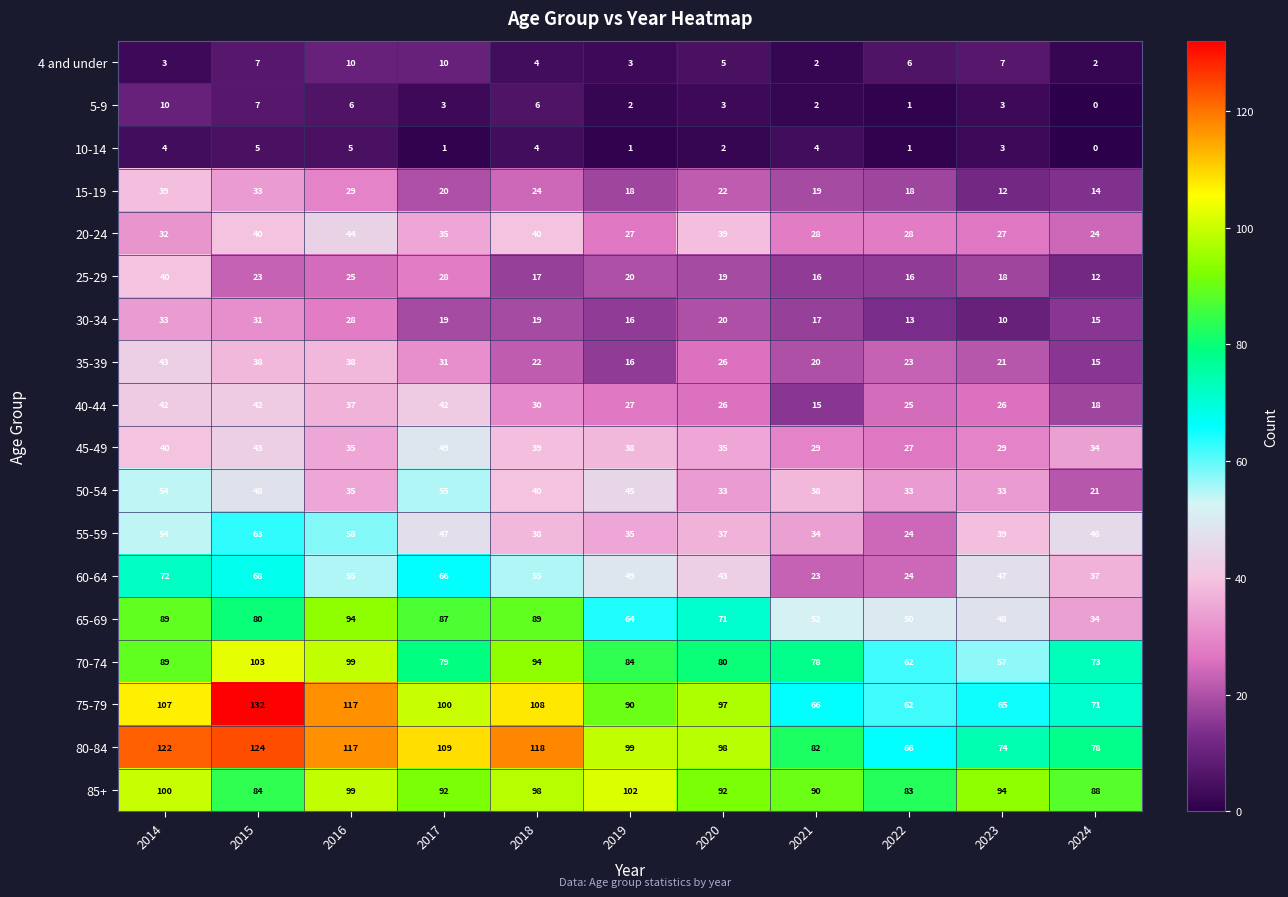

Count the number of categories in the chart.

11